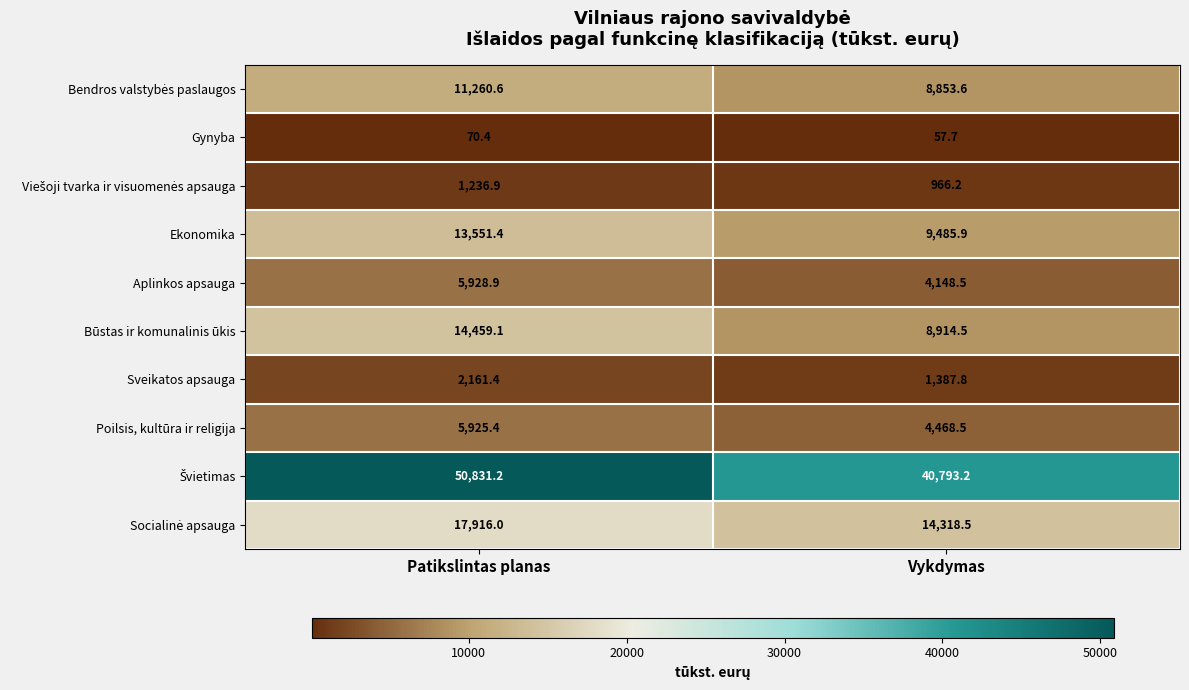

What is the average value of the Būstas ir komunalinis ūkis series?

11686.8